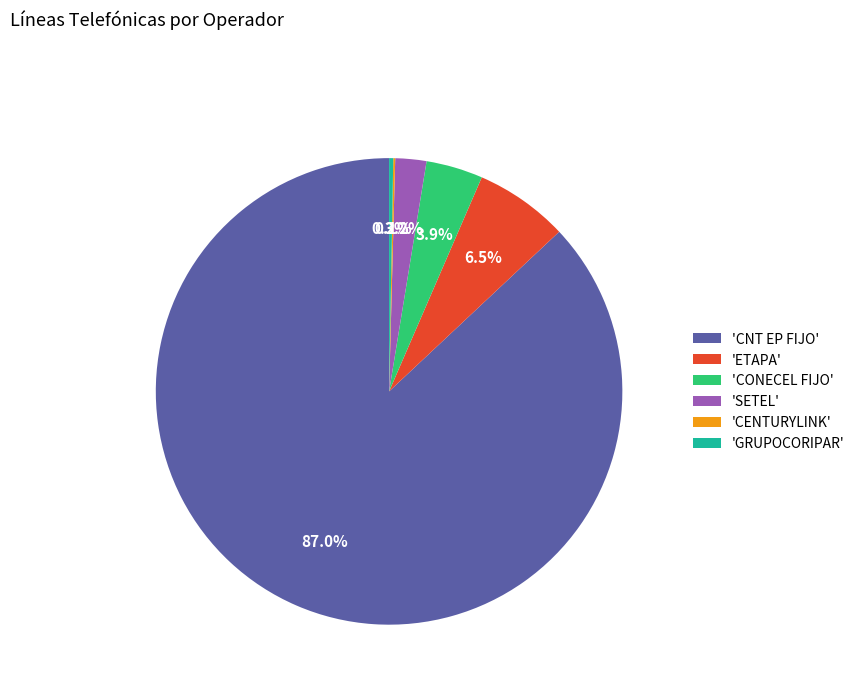

Which category has the biggest portion of the pie?

'CNT EP FIJO'